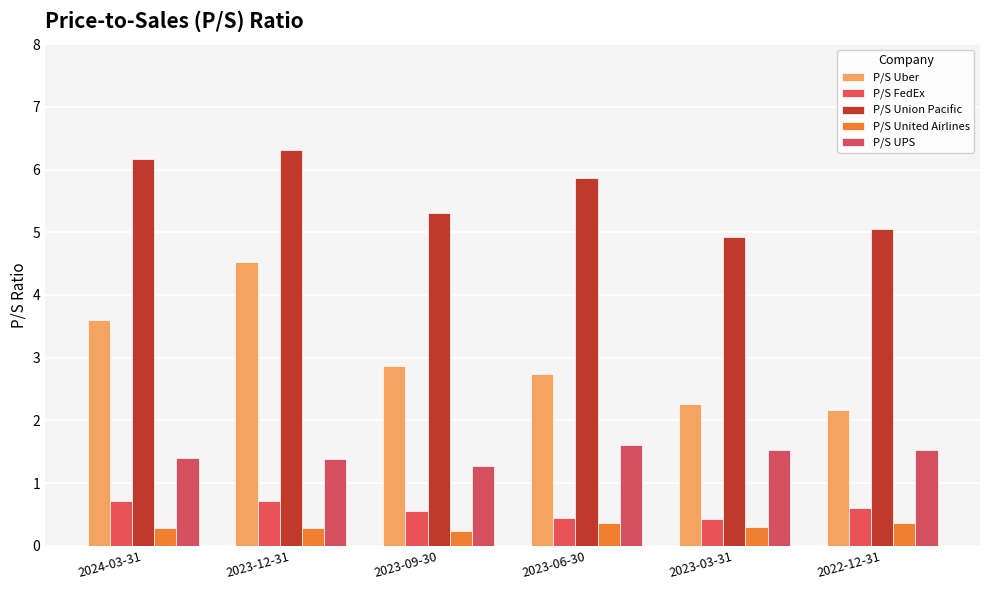

At which category is the sum across all series the highest?

2023-12-31